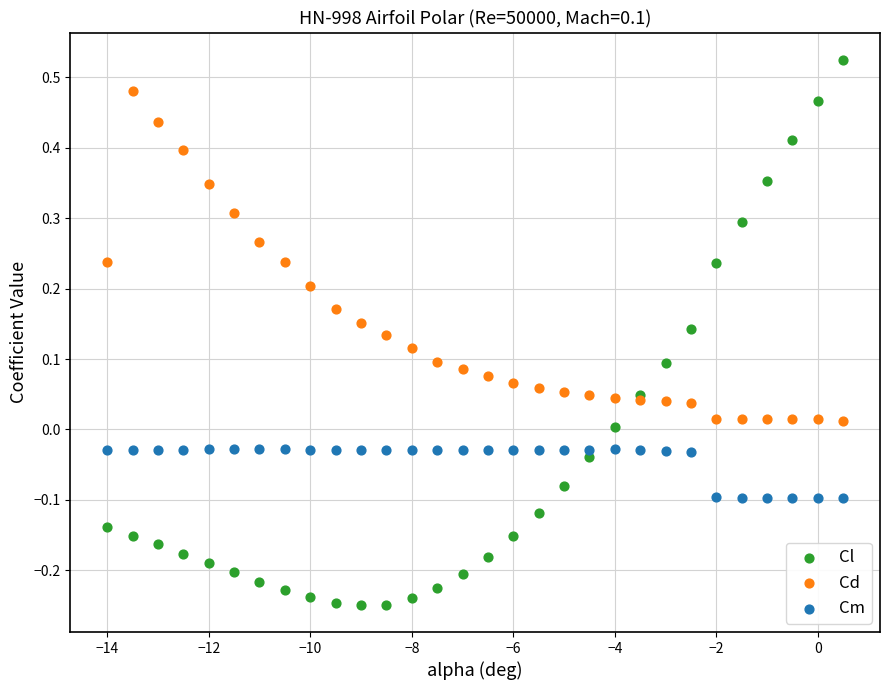

Which series has the largest Y range (max minus min)?

Cl